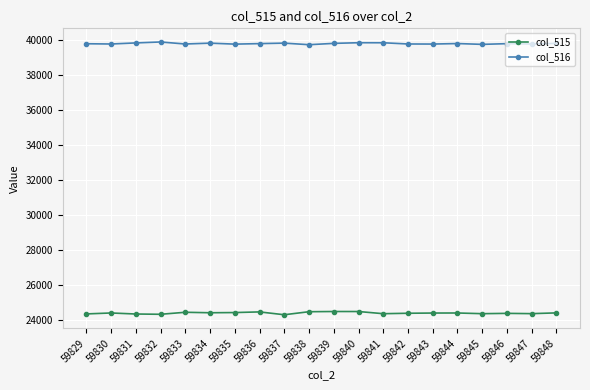

True or false: col_516 and col_515 cross at least once.

False